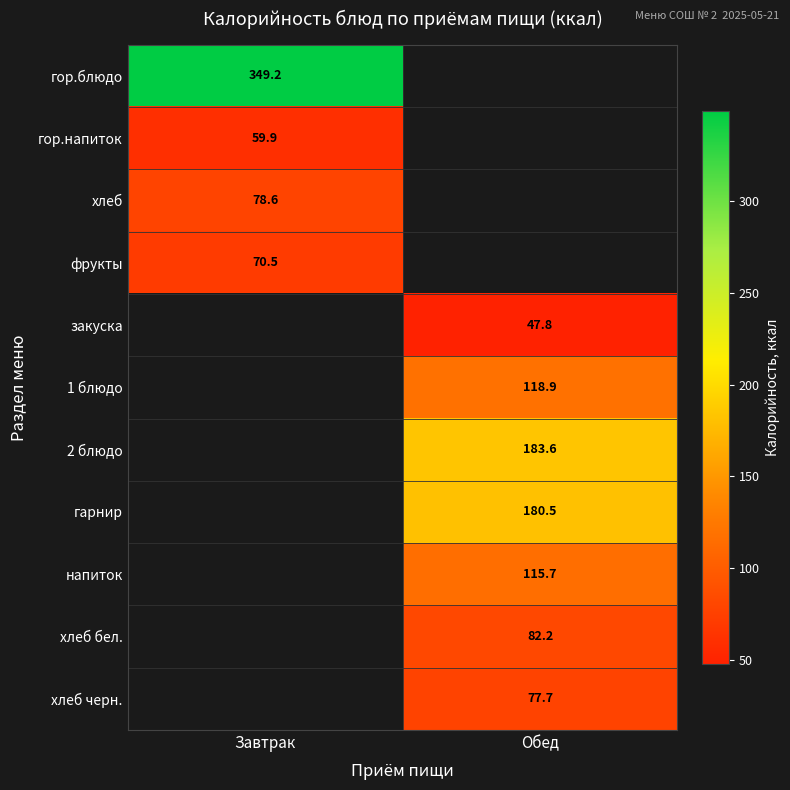

Which category has the highest value across all series?

Завтрак